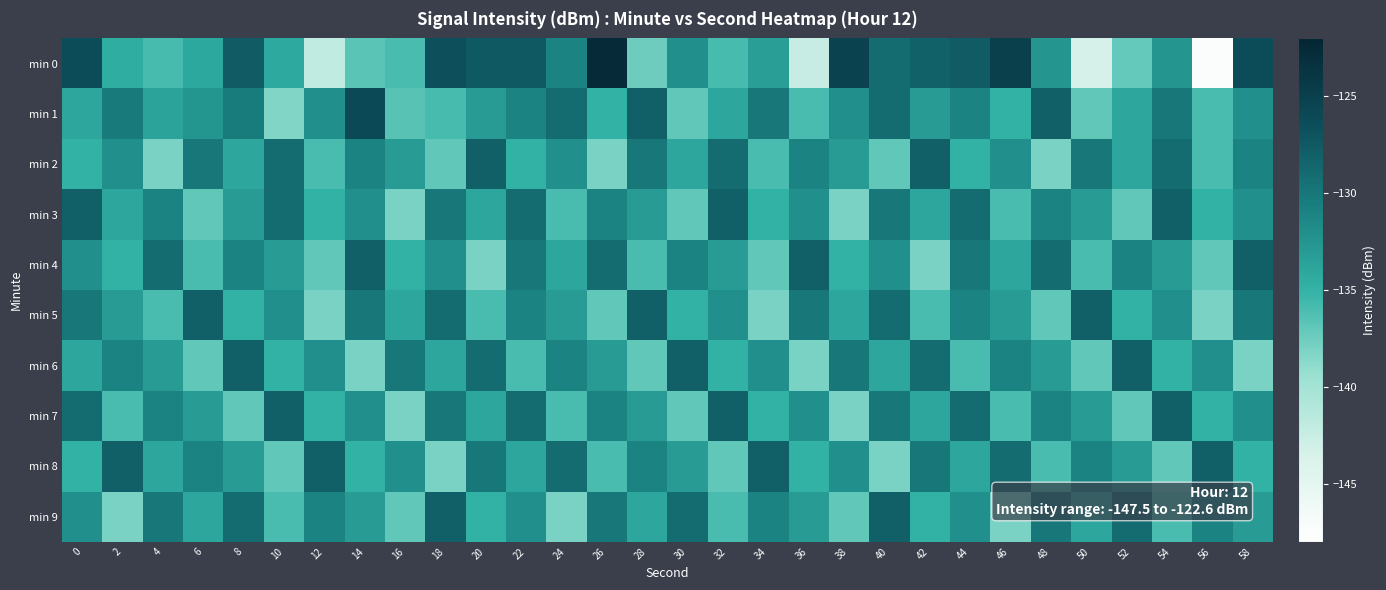

Which has a higher value, 32 or 46?

46